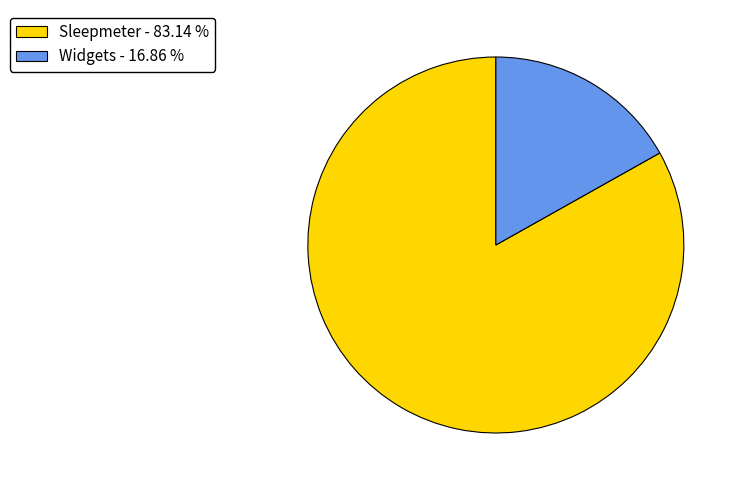

Which has a higher value, Widgets - 16.86 % or Sleepmeter - 83.14 %?

Sleepmeter - 83.14 %